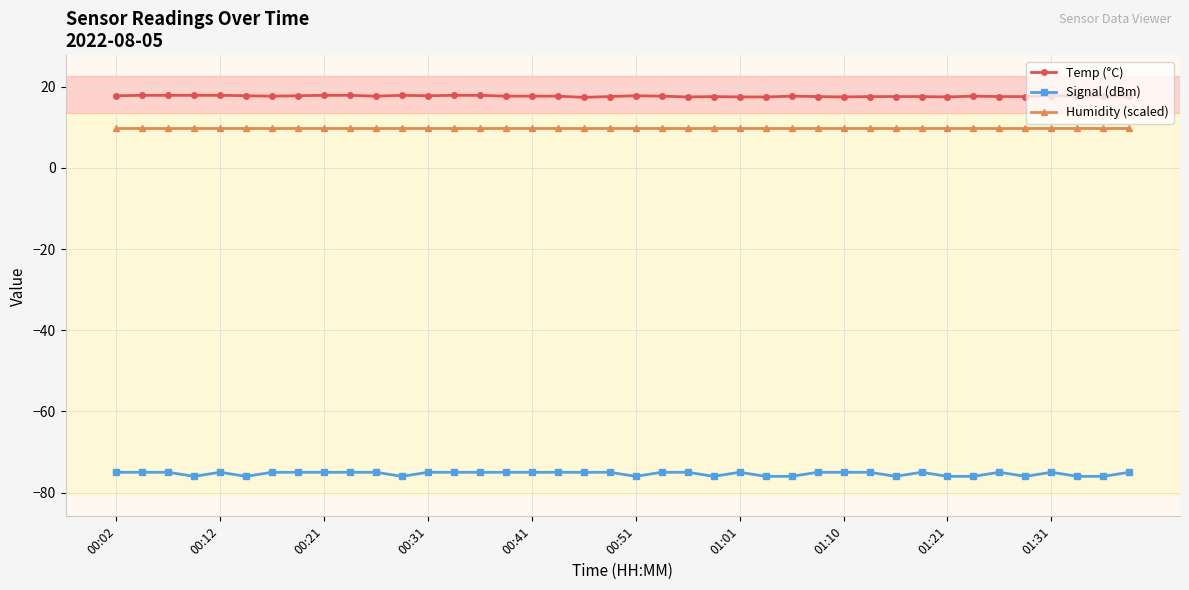

True or false: Humidity (scaled) and Temp (°C) intersect in this chart.

False